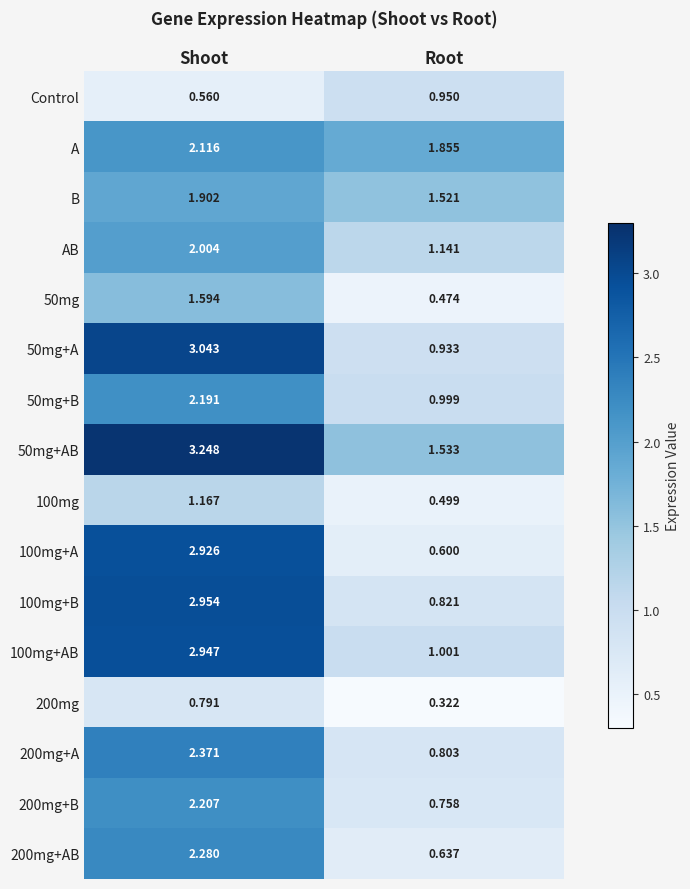

At which label is 100mg closest to 0?

Root